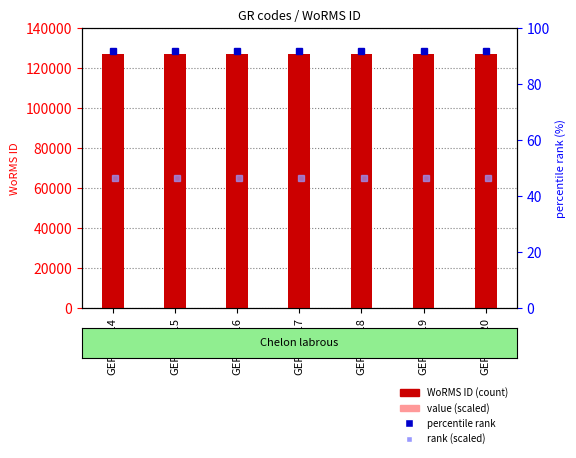

At how many categories does at least one series exceed 125174?

7